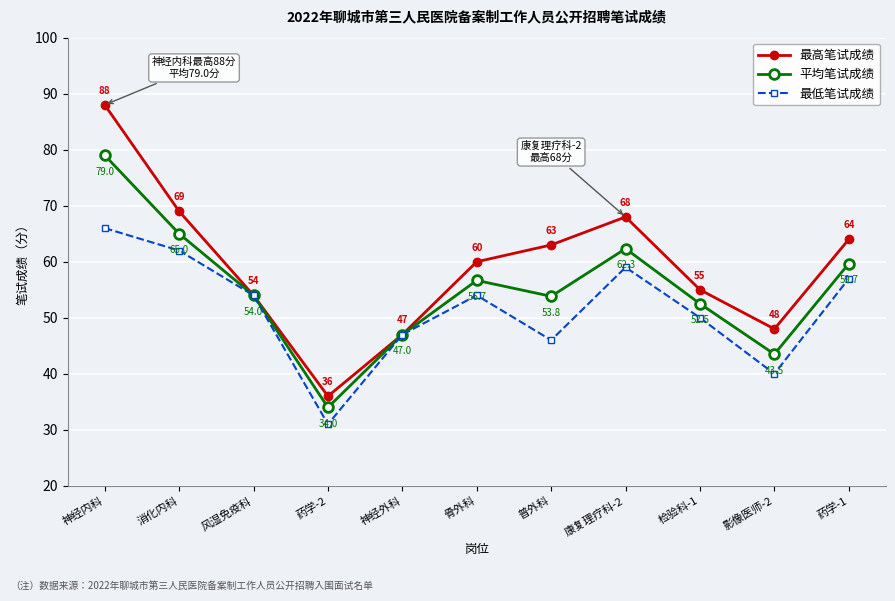

Does the chart display data point markers on the line(s)?

Yes